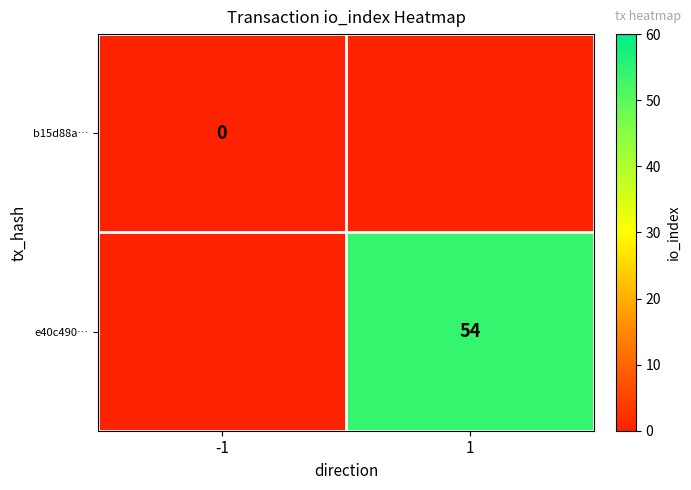

The value of e40c490… at 1 is 30. True or false?

False